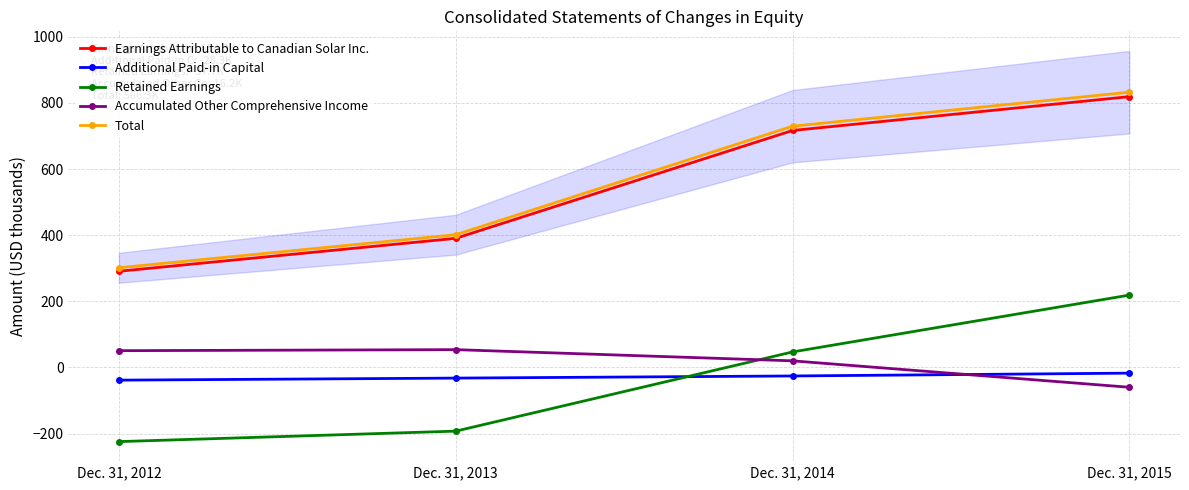

Reading left to right, what are all the values shown in this chart?

Earnings Attributable to Canadian Solar Inc.: 290.9	390.5	716.6	819.0
Additional Paid-in Capital: -38.3	-32.1	-25.7	-17.1
Retained Earnings: -224.2	-192.5	47.0	218.9
Accumulated Other Comprehensive Income: 50.8	53.9	20.1	-59.9
Total: 301.6	401.5	729.6	832.5